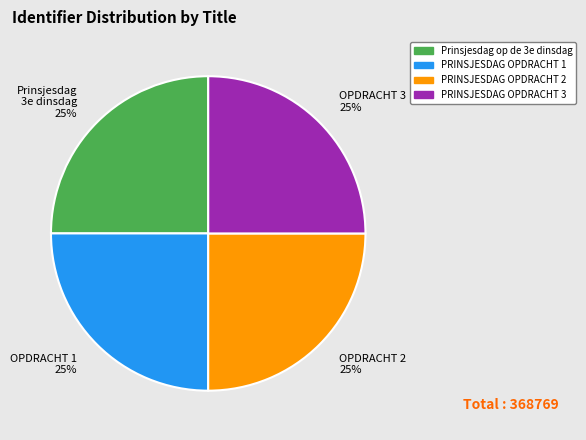

Does any single category account for the majority?

No